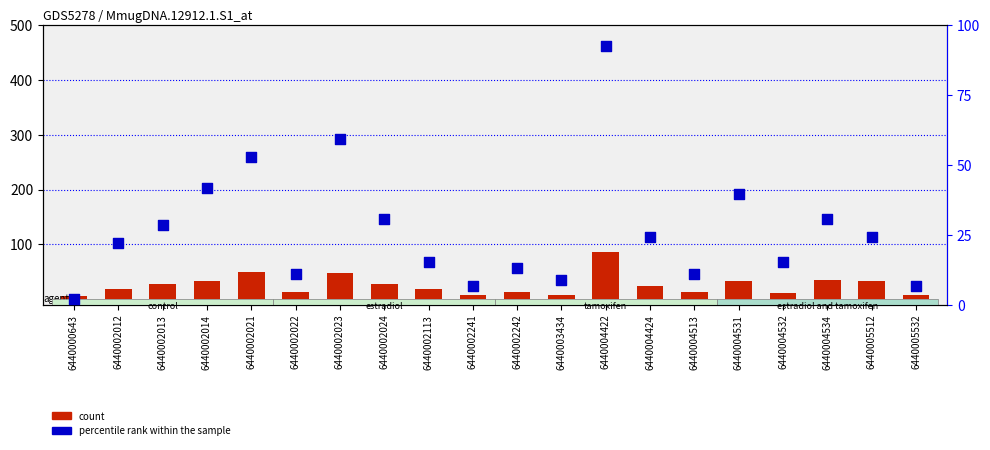

Is the value of count at 6440002242 greater than the value of percentile rank within the sample at 6440002022?

Yes